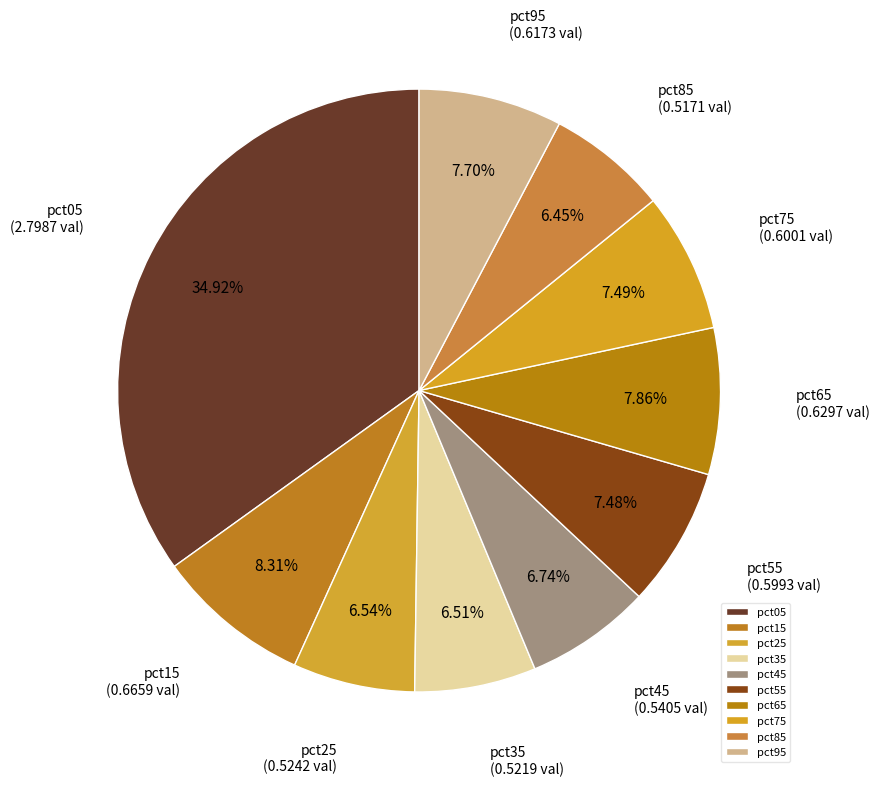

To the nearest percent, what portion does pct75 represent?

7%